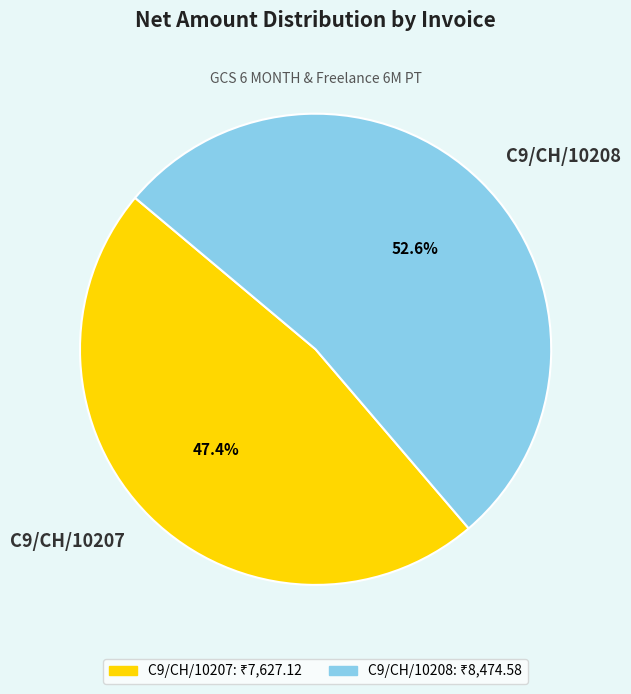

To the nearest percent, what is the difference between the largest and smallest slice percentages?

5%